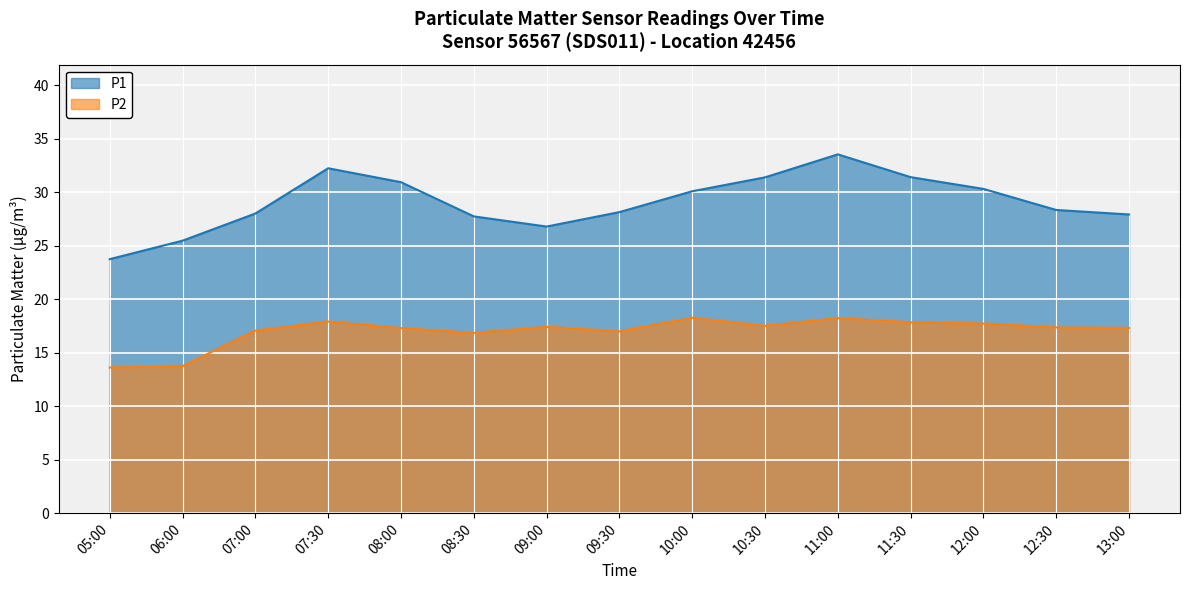

What is the approximate value of P2 at 10:30?

17.5